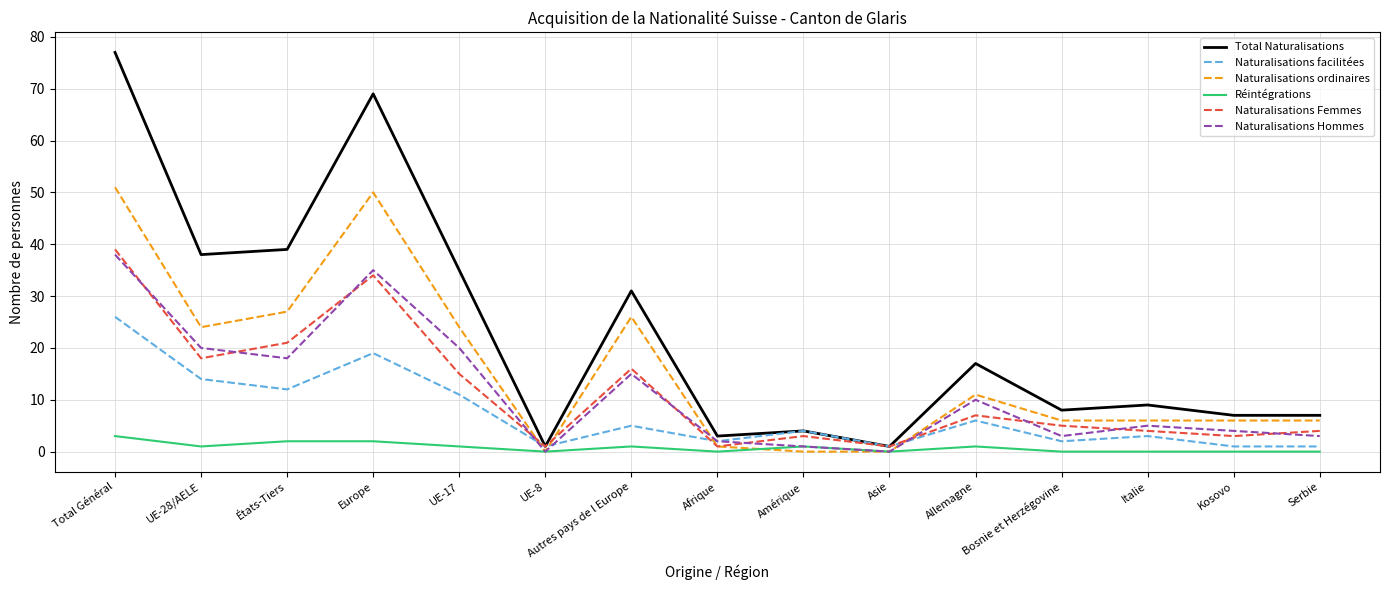

At how many categories does at least one series exceed 76?

1